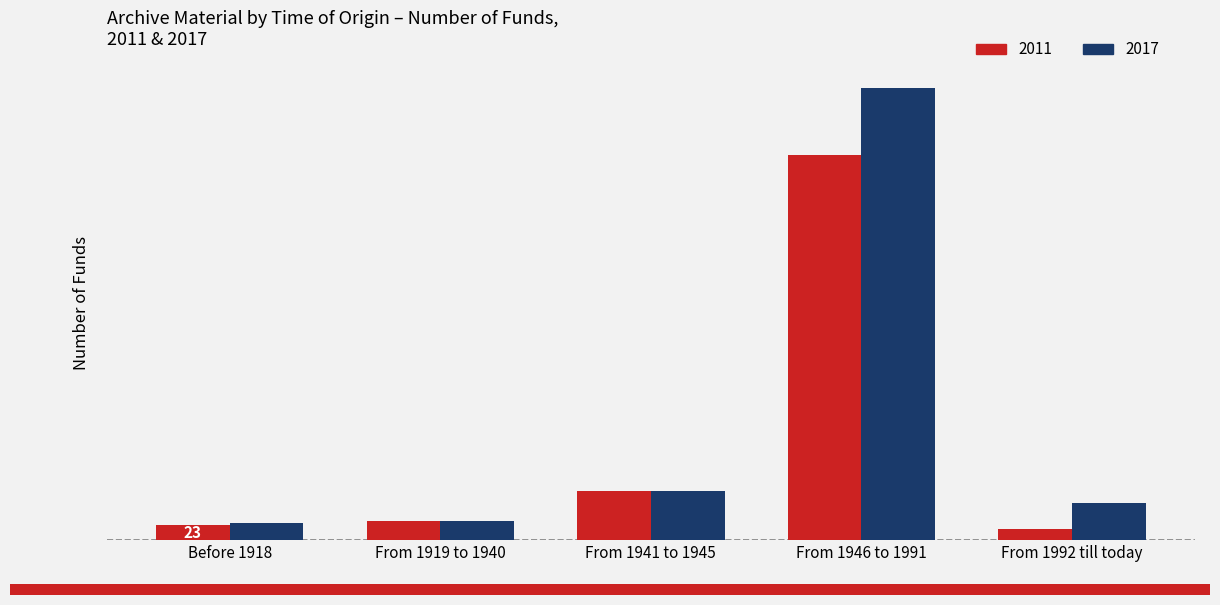

What are all the series names shown in the legend?

2011, 2017